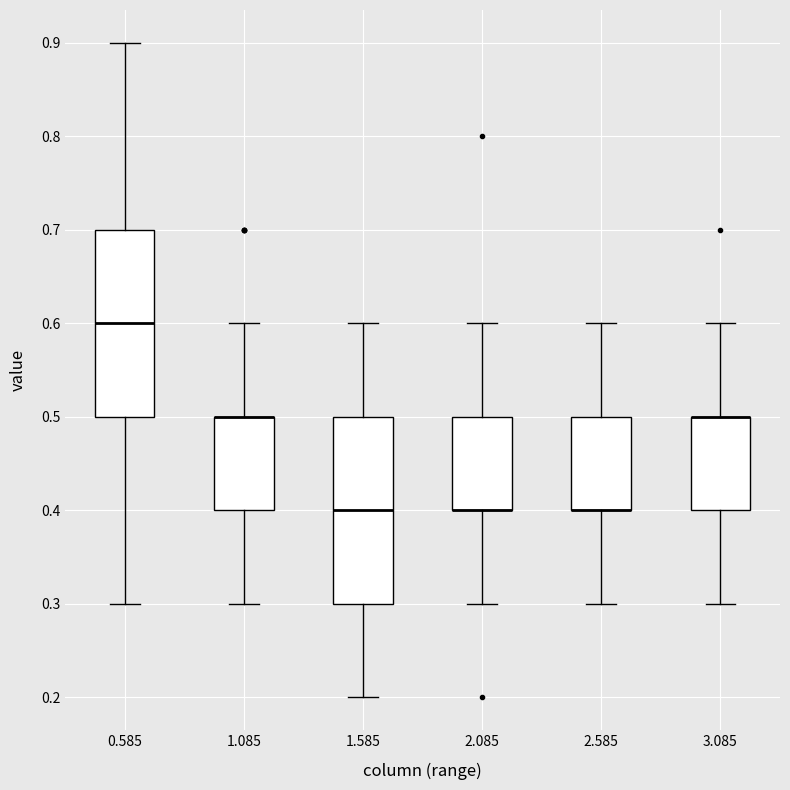

Reading left to right, read every box against the y-axis: the position of its median line, the range the box covers, and the ends of its whiskers. The values are not printed on the chart, so give them approximately, as read against the axis.

0.585: median 0.6, box 0.5 to 0.7, whiskers 0.3 to 0.9
1.085: median 0.5 (drawn on the box's upper edge), box 0.4 to 0.5, whiskers 0.3 to 0.6
1.585: median 0.4, box 0.3 to 0.5, whiskers 0.2 to 0.6
2.085: median 0.4 (drawn on the box's lower edge), box 0.4 to 0.5, whiskers 0.3 to 0.6
2.585: median 0.4 (drawn on the box's lower edge), box 0.4 to 0.5, whiskers 0.3 to 0.6
3.085: median 0.5 (drawn on the box's upper edge), box 0.4 to 0.5, whiskers 0.3 to 0.6